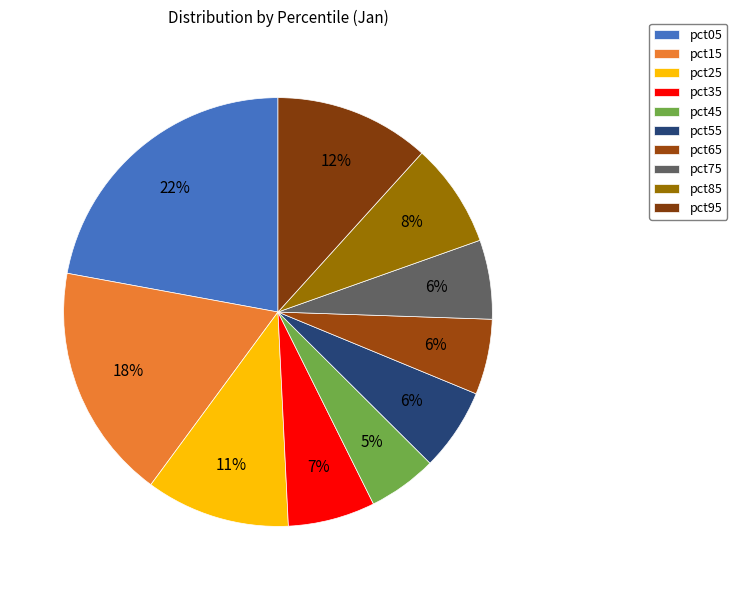

What is the smallest slice in the pie chart?

pct45